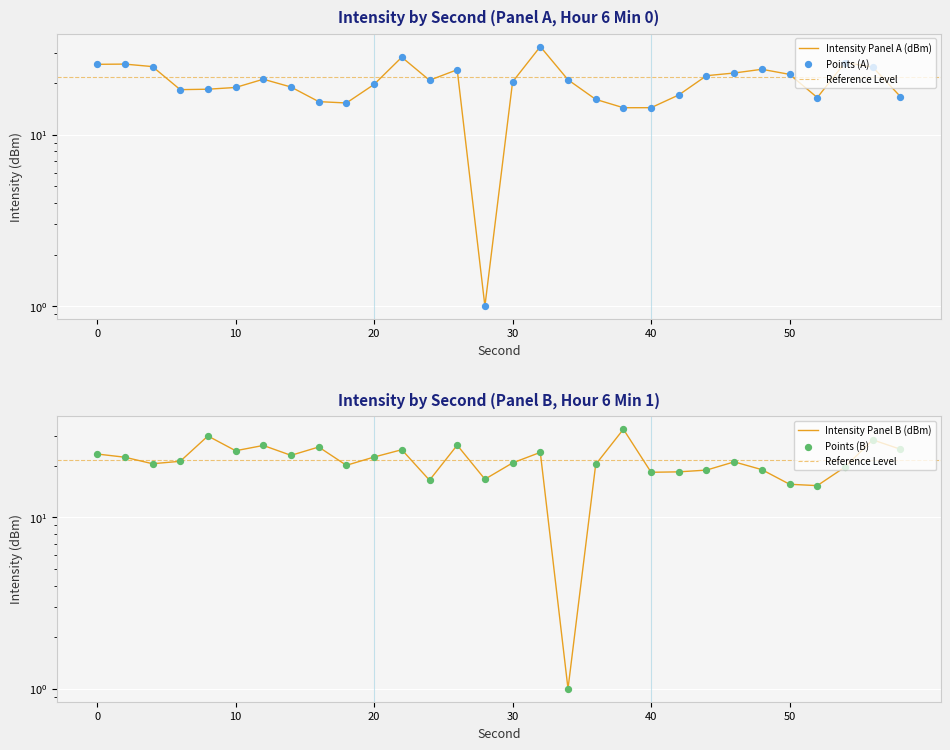

At how many categories does at least one series exceed 19?

26